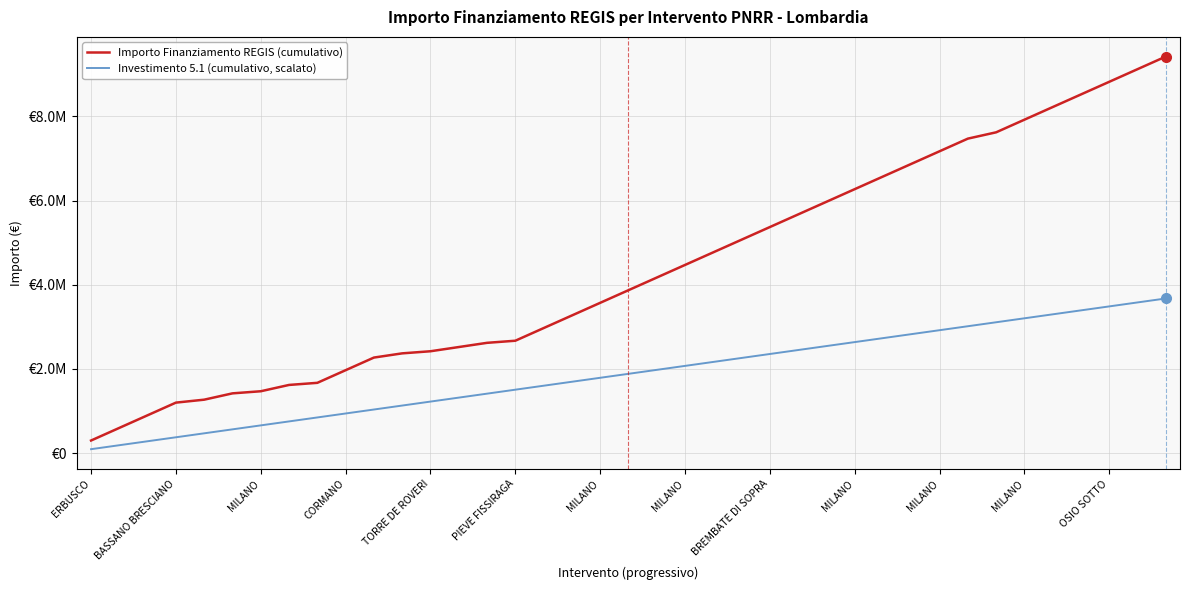

Which series has the largest range (max minus min)?

Importo Finanziamento REGIS (cumulativo)